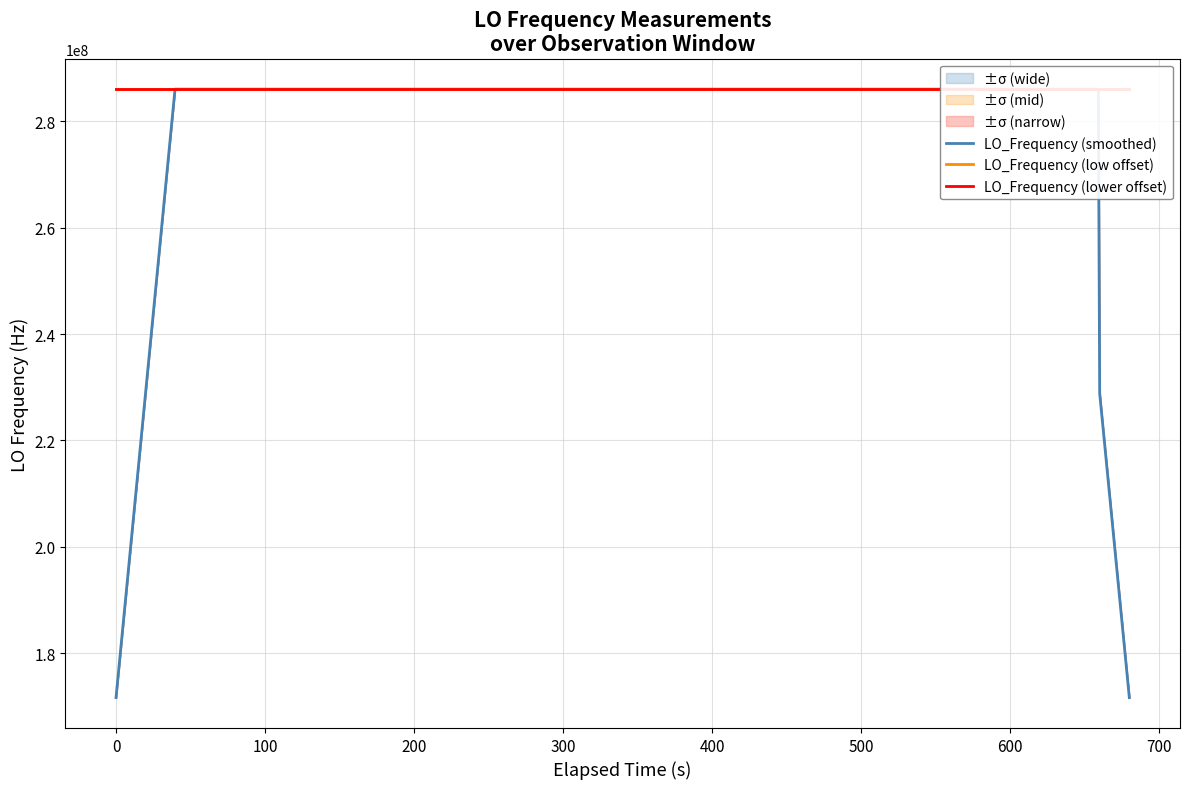

What is the highest value of the LO_Frequency (smoothed) series?

286047000.9